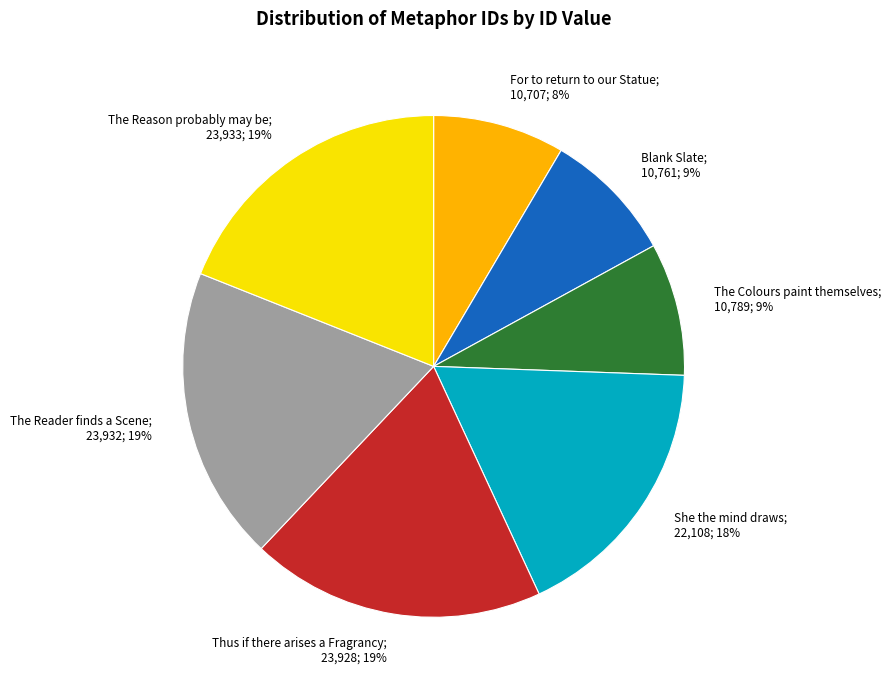

Do Blank Slate; 10,761; 9% and The Colours paint themselves; 10,789; 9% together represent more than half of the pie?

No